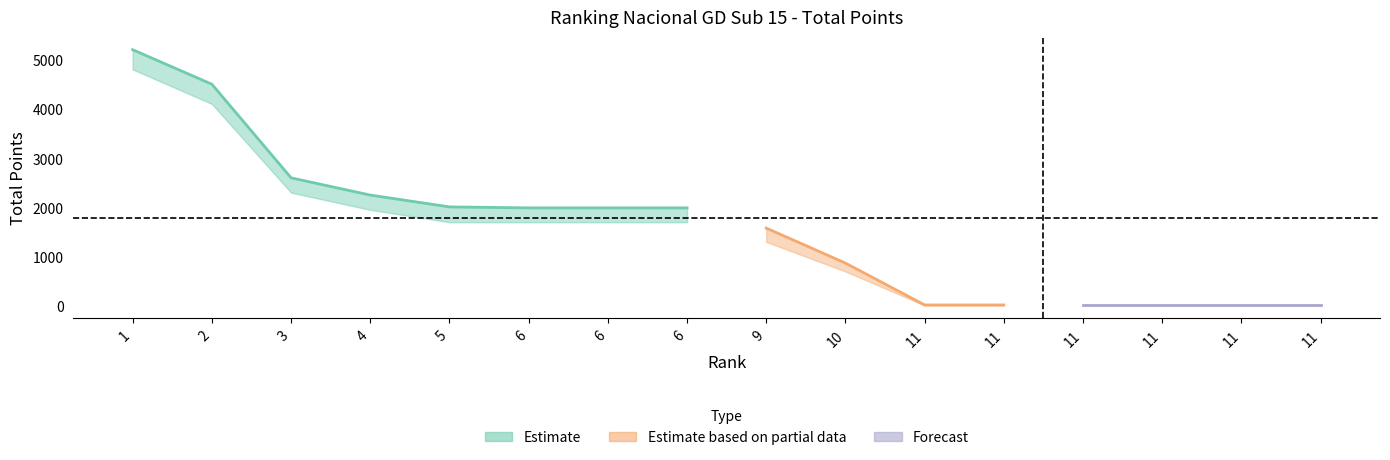

List the labels in order of value, largest first.

1, 2, 3, 4, 5, 6, 6, 6, 9, 10, 11, 11, 11, 11, 11, 11